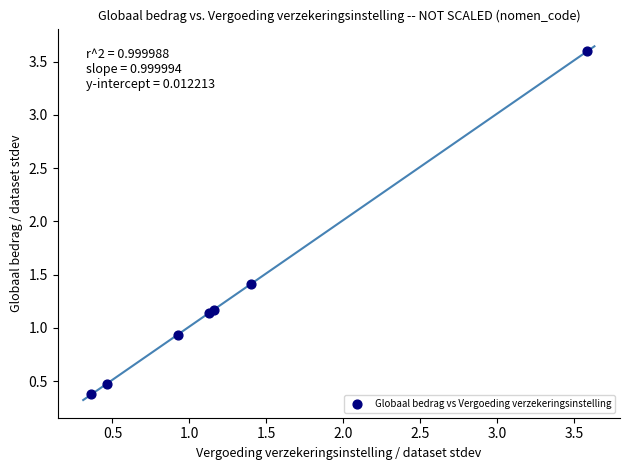

What Y value in the scatter plot is closest to 1?

0.9